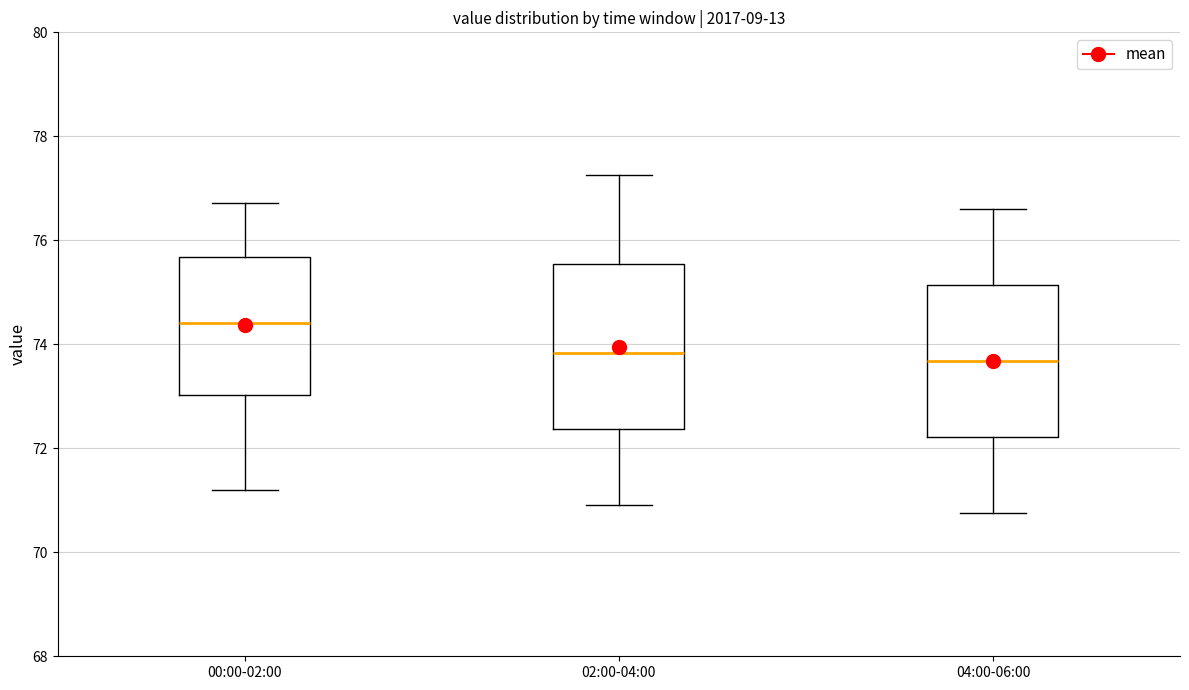

Comparing the boxes themselves (not the whiskers), which one is the tallest?

02:00-04:00